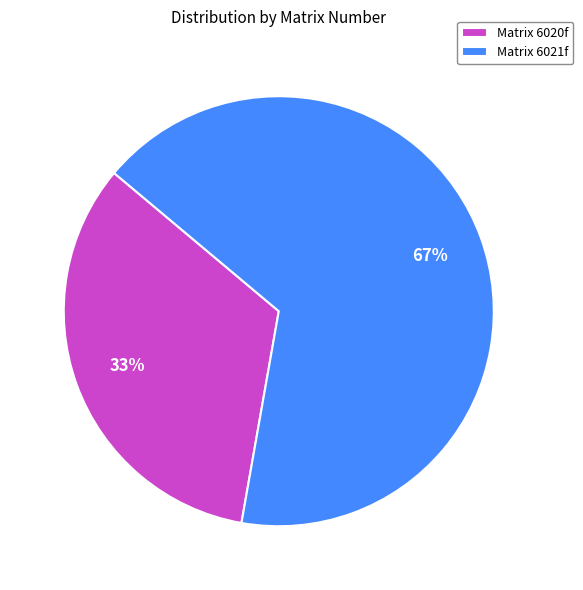

What is the smallest slice in the pie chart?

Matrix 6020f